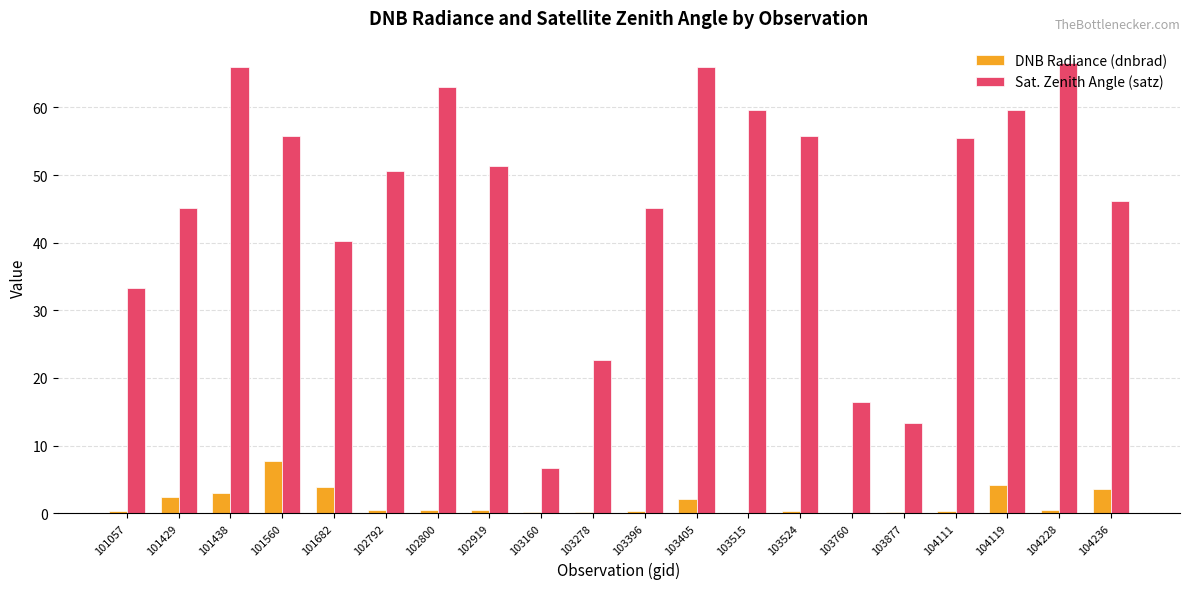

The Sat. Zenith Angle (satz) series shows 66.6 at 104228. True or false?

True